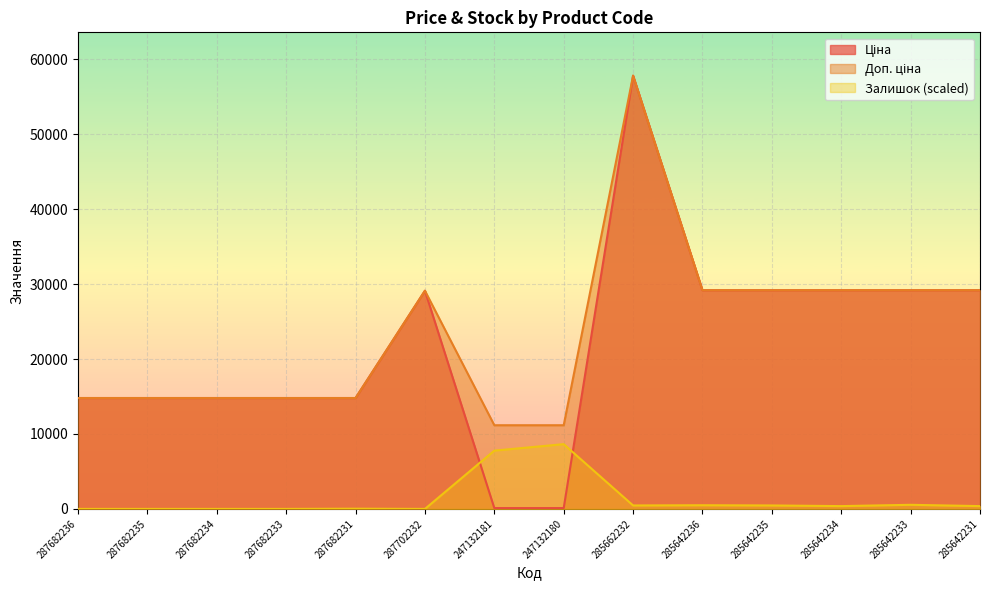

How many distinct data groups are displayed?

3